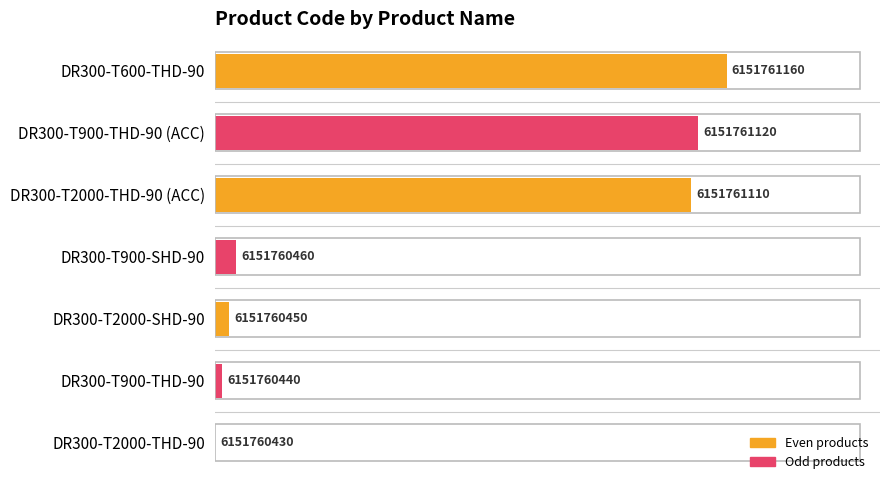

Does the chart contain stacked bars?

No